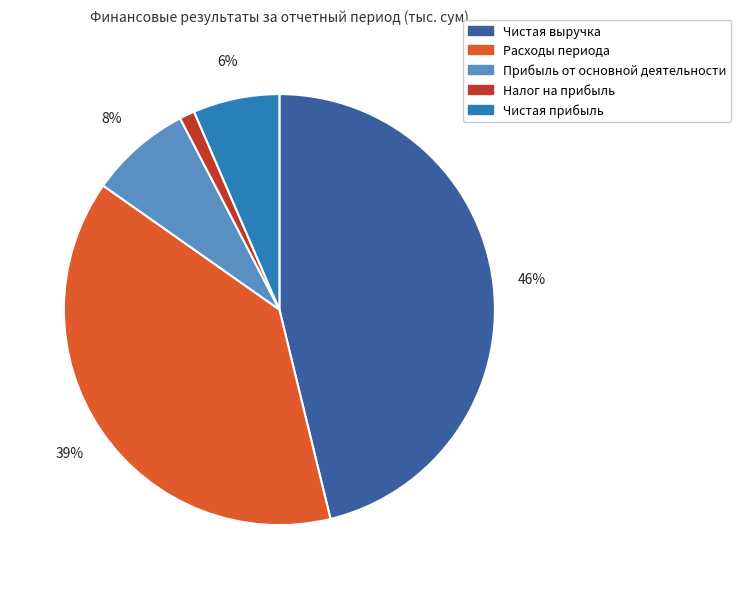

To the nearest percent, what is the combined percentage of Прибыль от основной деятельности and Чистая выручка?

54%